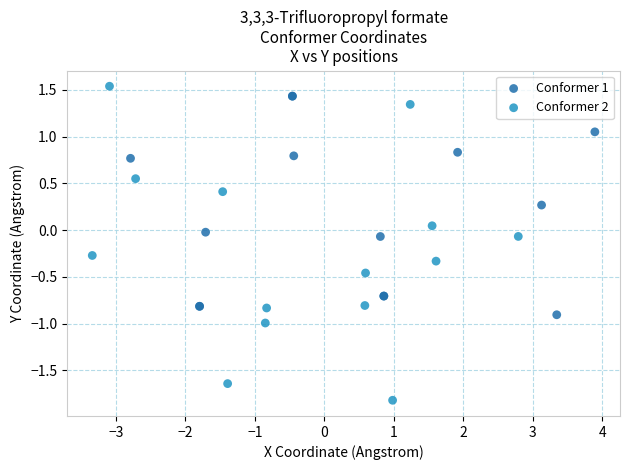

Which series contains the highest Y value?

Conformer 2